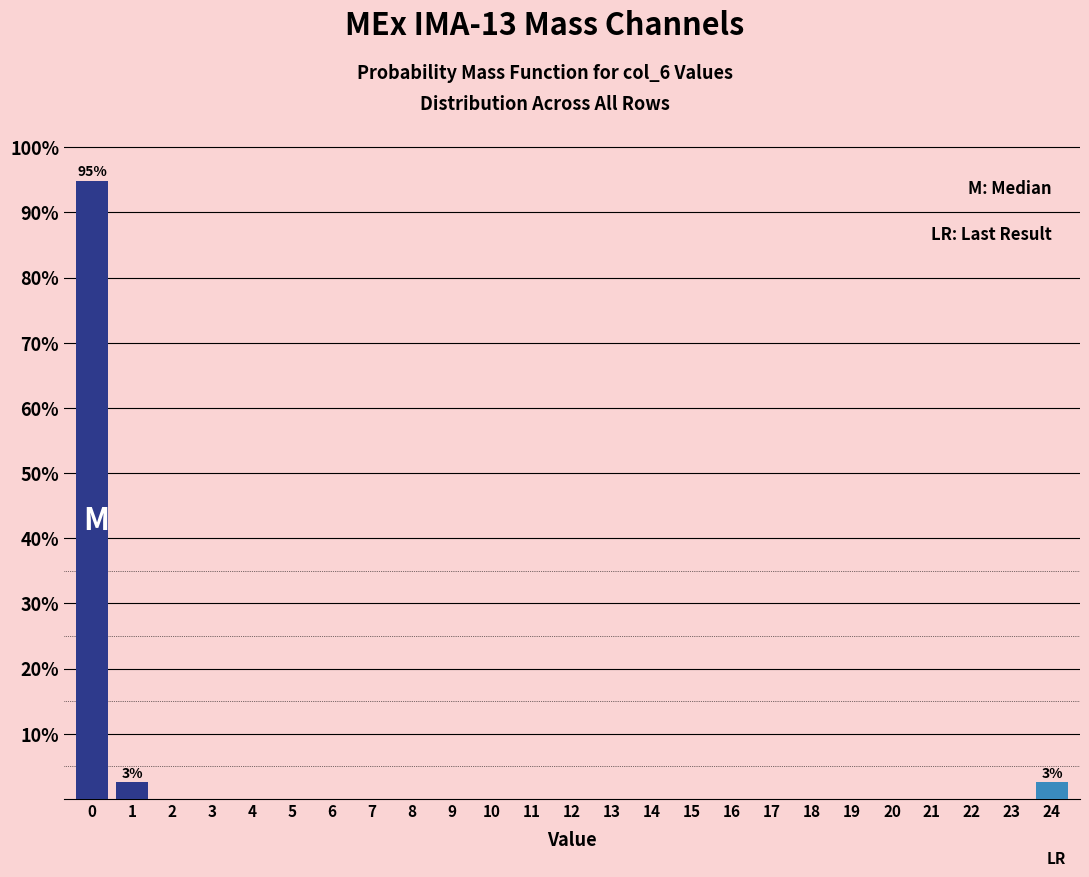

Reading left to right, extract all data points from this chart.

0=94.9	1=2.6	2=0.0	3=0.0	4=0.0	5=0.0	6=0.0	7=0.0	8=0.0	9=0.0	10=0.0	11=0.0	12=0.0	13=0.0	14=0.0	15=0.0	16=0.0	17=0.0	18=0.0	19=0.0	20=0.0	21=0.0	22=0.0	23=0.0	24=2.6